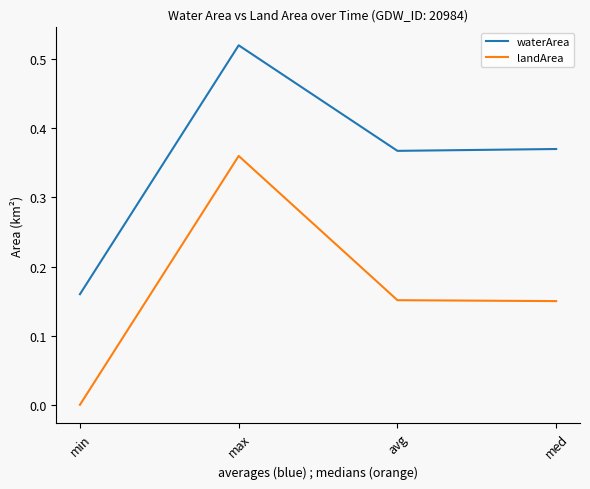

What is the sum of all waterArea values?

1.4